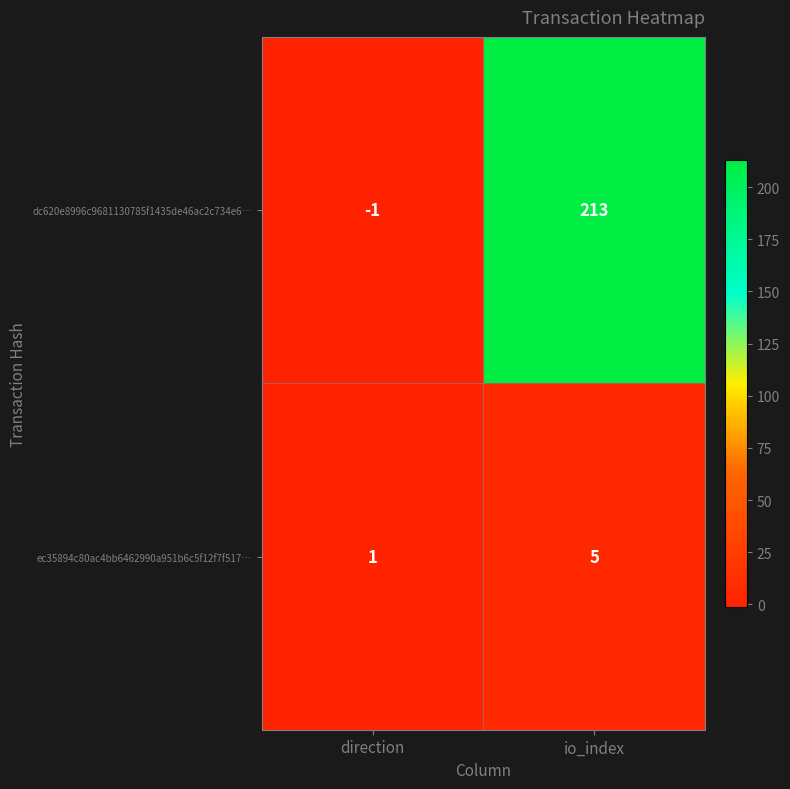

What is the sum of the dc620e8996c9681130785f1435de46ac2c734e6… values at io_index and direction?

212